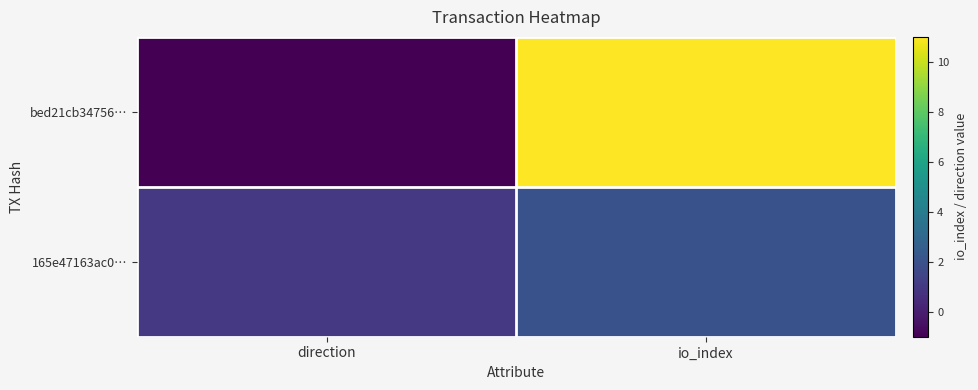

Rank the series at direction from highest to lowest value.

165e47163ac0…, bed21cb34756…